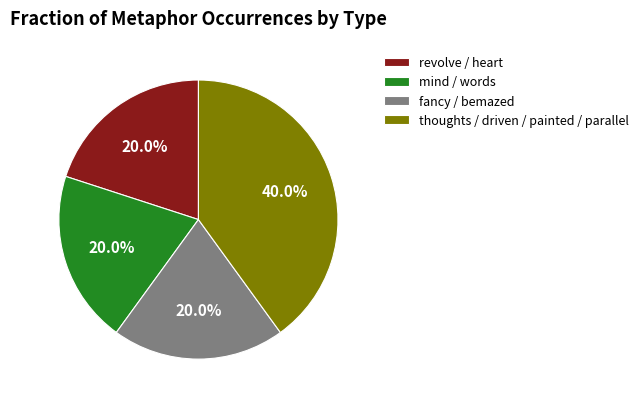

What percentage is NOT represented by mind / words?

80.0%